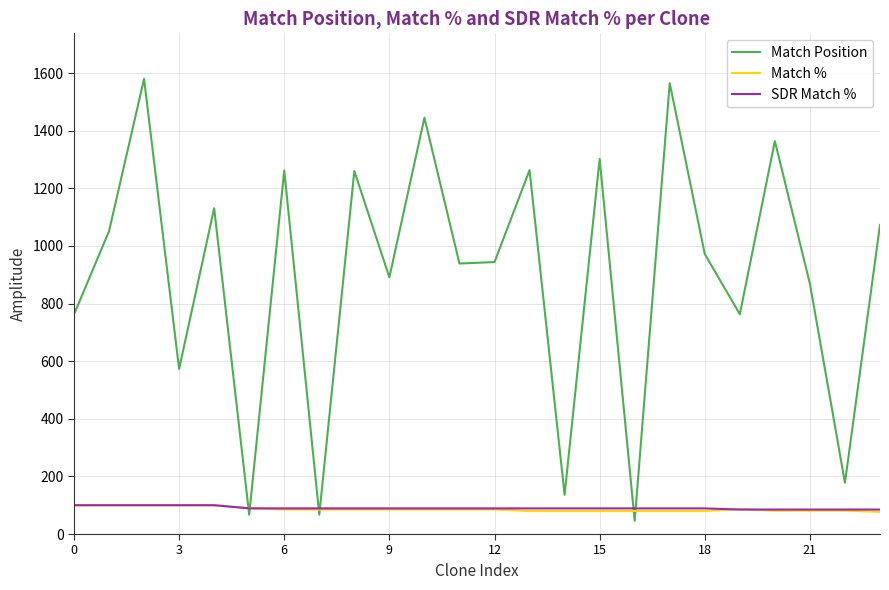

What is the lowest value of the Match Position series?

46